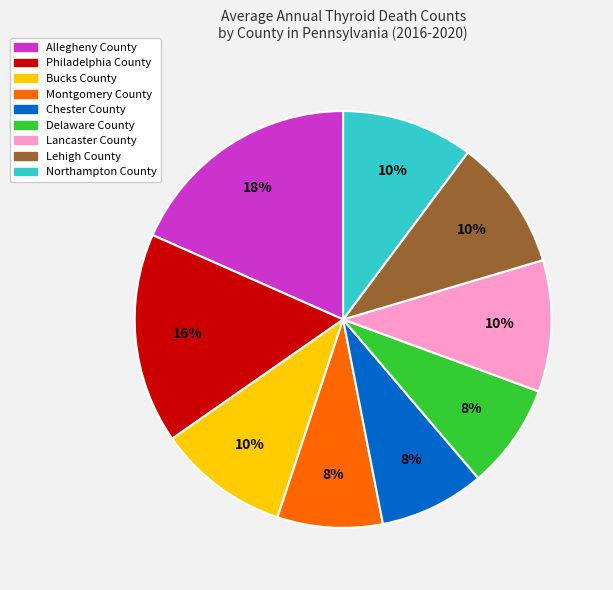

To the nearest percent, what percentage of the pie is Lehigh County?

10%